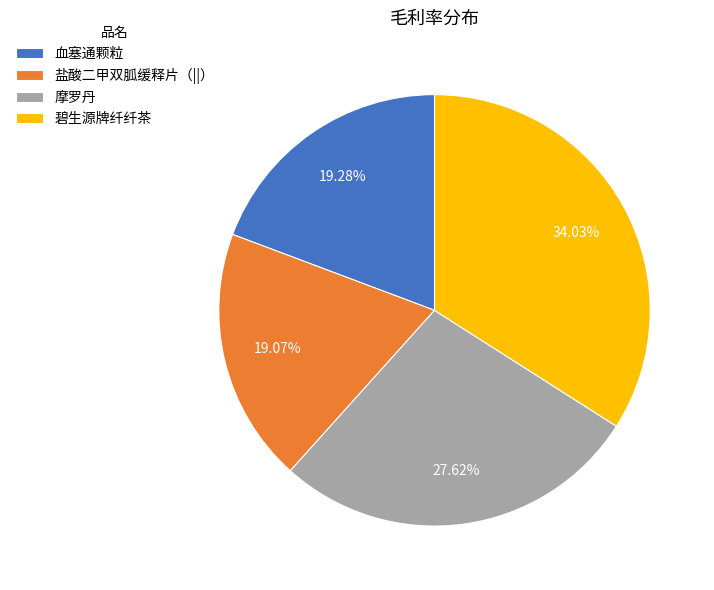

What percentage do 碧生源牌纤纤茶 and 血塞通颗粒 together represent?

53.3%